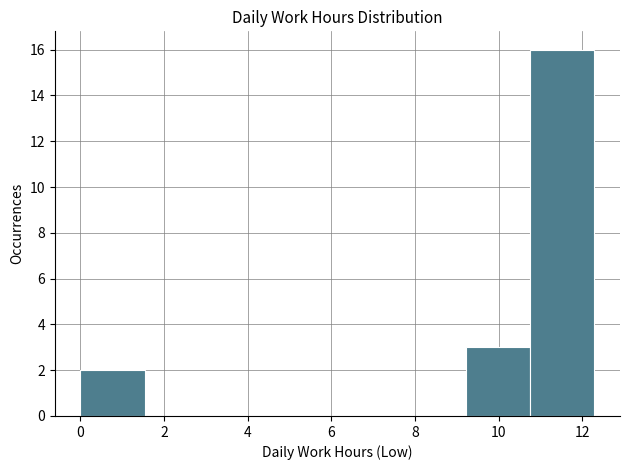

Reading left to right, list every bar in this chart as the range it spans on the x-axis followed by its height. Neither the bar edges nor the heights are printed on the chart, so give them approximately, as read against the axes.

0.0 to 1.6: 2
1.6 to 3.0: 0
3.0 to 4.6: 0
4.6 to 6.2: 0
6.2 to 7.6: 0
7.6 to 9.2: 0
9.2 to 10.8: 3
10.8 to 12.2: 16